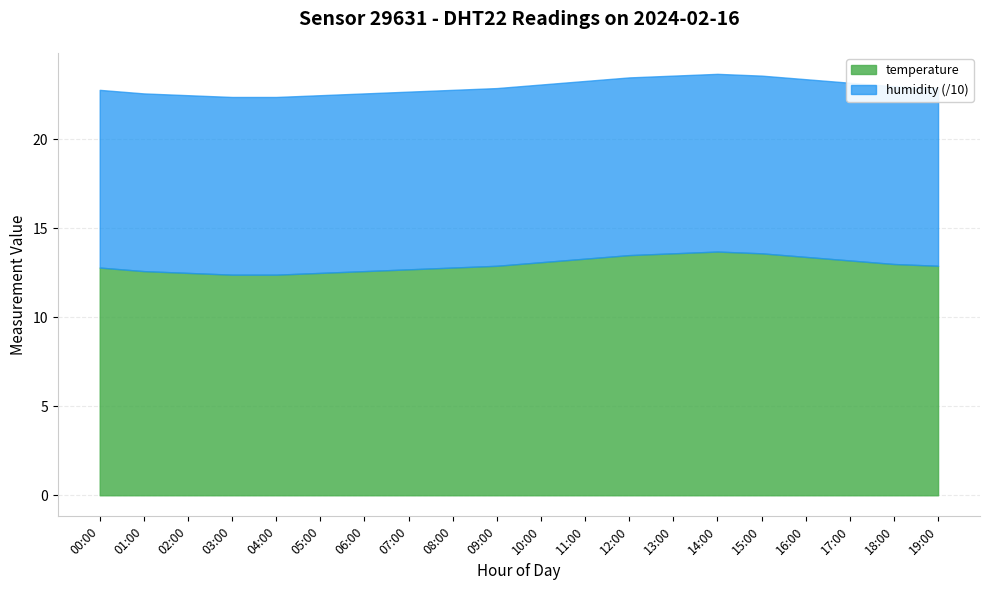

What is the label of the 5th point from the left?

04:00